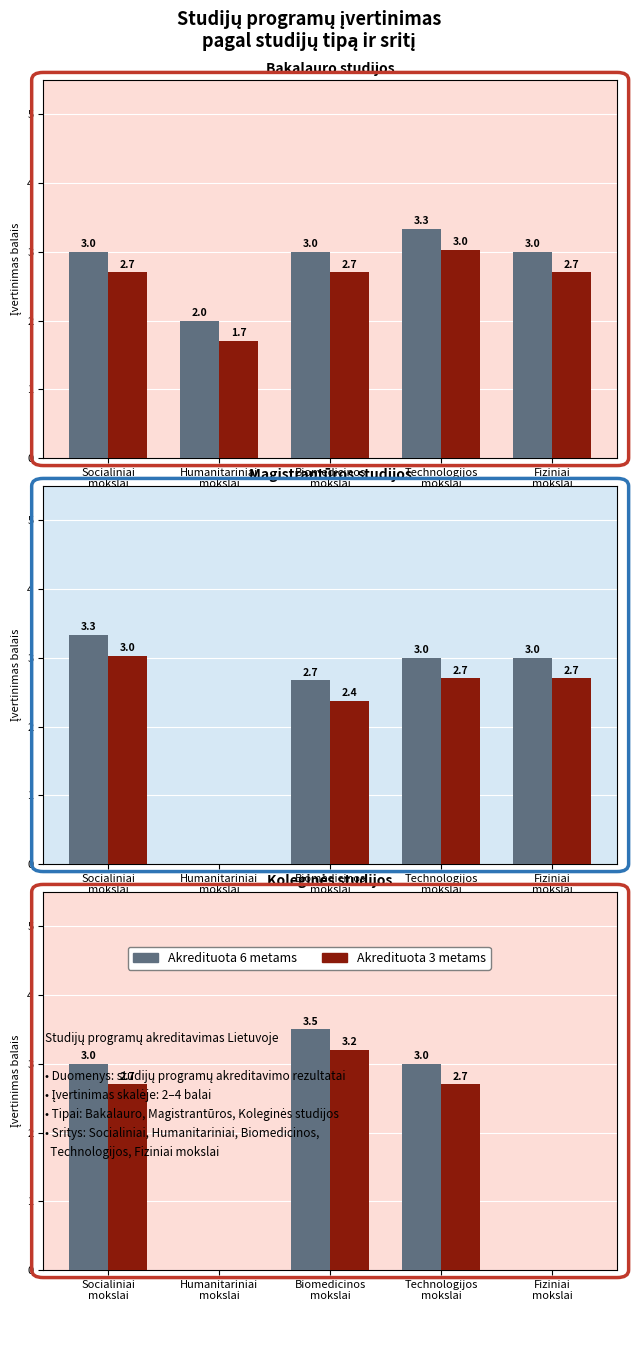

At which label does Akredituota 3 metams reach its minimum?

Humanitariniai
mokslai